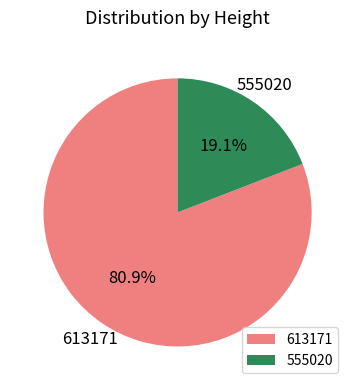

To the nearest percent, what portion does 613171 represent?

81%